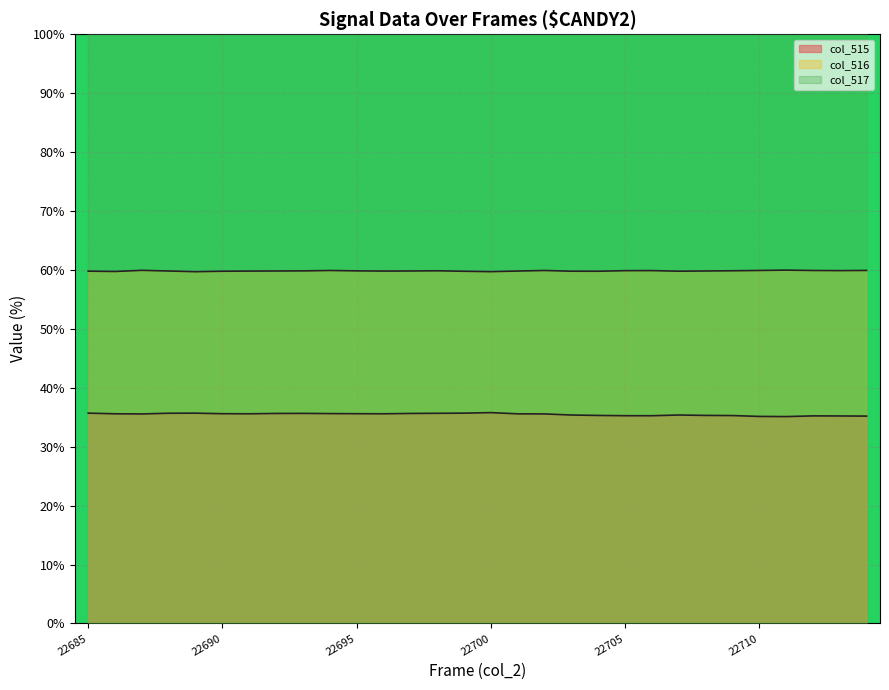

What is the total value across all series at 22692?

95.5